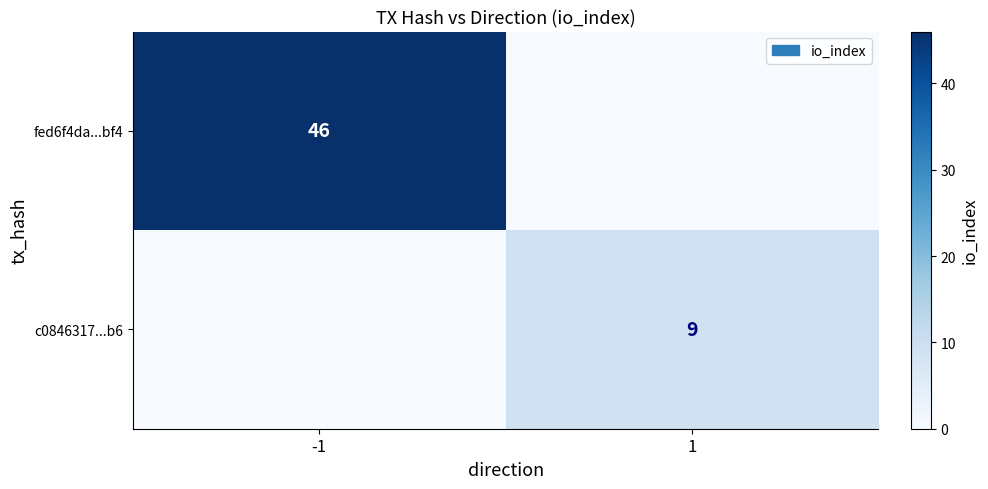

At which category is the sum across all series the highest?

-1